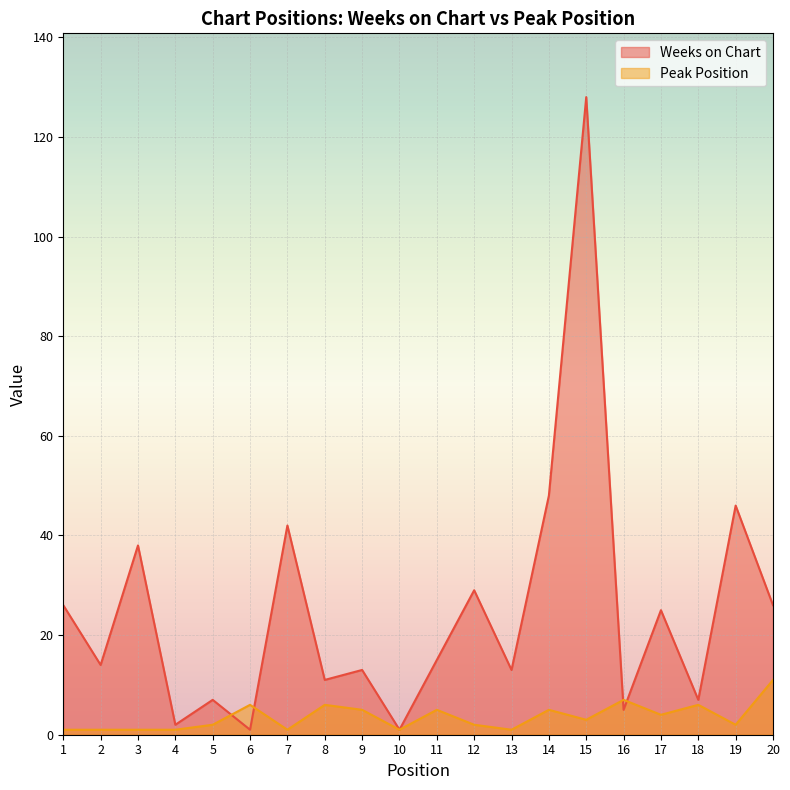

Reading left to right, transcribe all the data shown in this chart.

Weeks on Chart: 1=26	2=14	3=38	4=2	5=7	6=1	7=42	8=11	9=13	10=1	11=15	12=29	13=13	14=48	15=128	16=5	17=25	18=7	19=46	20=26
Peak Position: 1=1	2=1	3=1	4=1	5=2	6=6	7=1	8=6	9=5	10=1	11=5	12=2	13=1	14=5	15=3	16=7	17=4	18=6	19=2	20=11